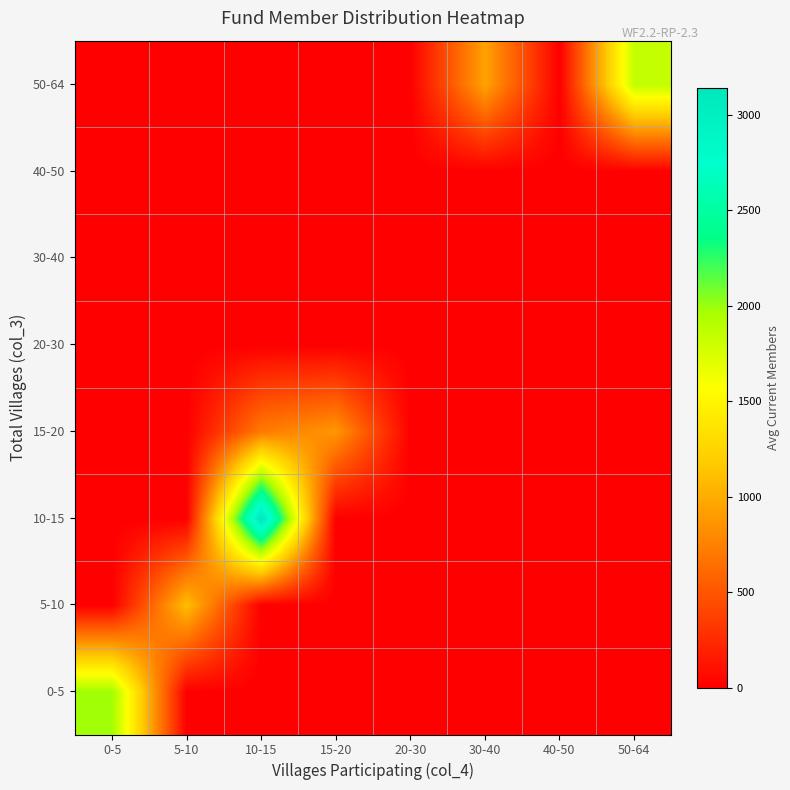

Reading left to right, list all the values displayed in this chart.

0-5: 0-5=1988.8	5-10=0.0	10-15=0.0	15-20=0.0	20-30=0.0	30-40=0.0	40-50=0.0	50-64=0.0
5-10: 0-5=0.0	5-10=1102.8	10-15=0.0	15-20=0.0	20-30=0.0	30-40=0.0	40-50=0.0	50-64=0.0
10-15: 0-5=0.0	5-10=0.0	10-15=3142.9	15-20=0.0	20-30=0.0	30-40=0.0	40-50=0.0	50-64=0.0
15-20: 0-5=0.0	5-10=0.0	10-15=715.0	15-20=874.3	20-30=0.0	30-40=0.0	40-50=0.0	50-64=0.0
20-30: 0-5=0.0	5-10=0.0	10-15=0.0	15-20=0.0	20-30=0.0	30-40=0.0	40-50=0.0	50-64=0.0
30-40: 0-5=0.0	5-10=0.0	10-15=0.0	15-20=0.0	20-30=0.0	30-40=0.0	40-50=0.0	50-64=0.0
40-50: 0-5=0.0	5-10=0.0	10-15=0.0	15-20=0.0	20-30=0.0	30-40=0.0	40-50=0.0	50-64=0.0
50-64: 0-5=0.0	5-10=0.0	10-15=0.0	15-20=0.0	20-30=0.0	30-40=941.0	40-50=0.0	50-64=1843.0